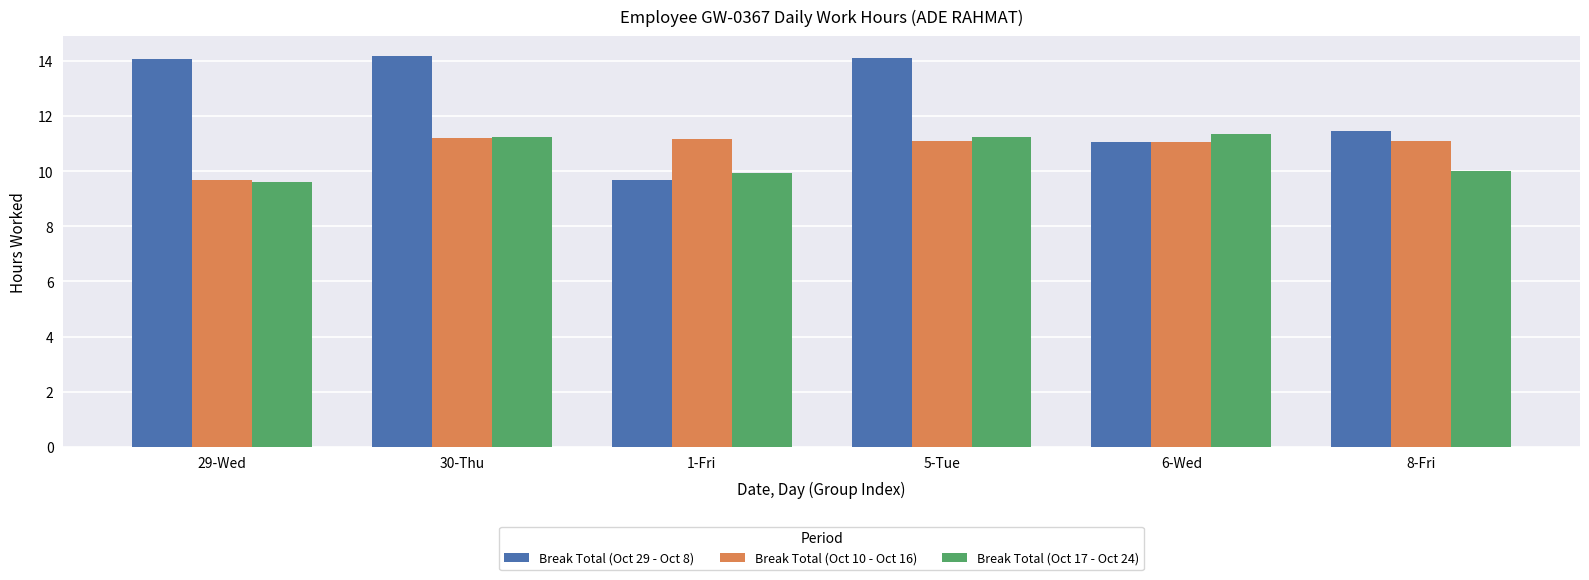

Between 29-Wed and 1-Fri, which series saw the biggest shift?

Break Total (Oct 29 - Oct 8)